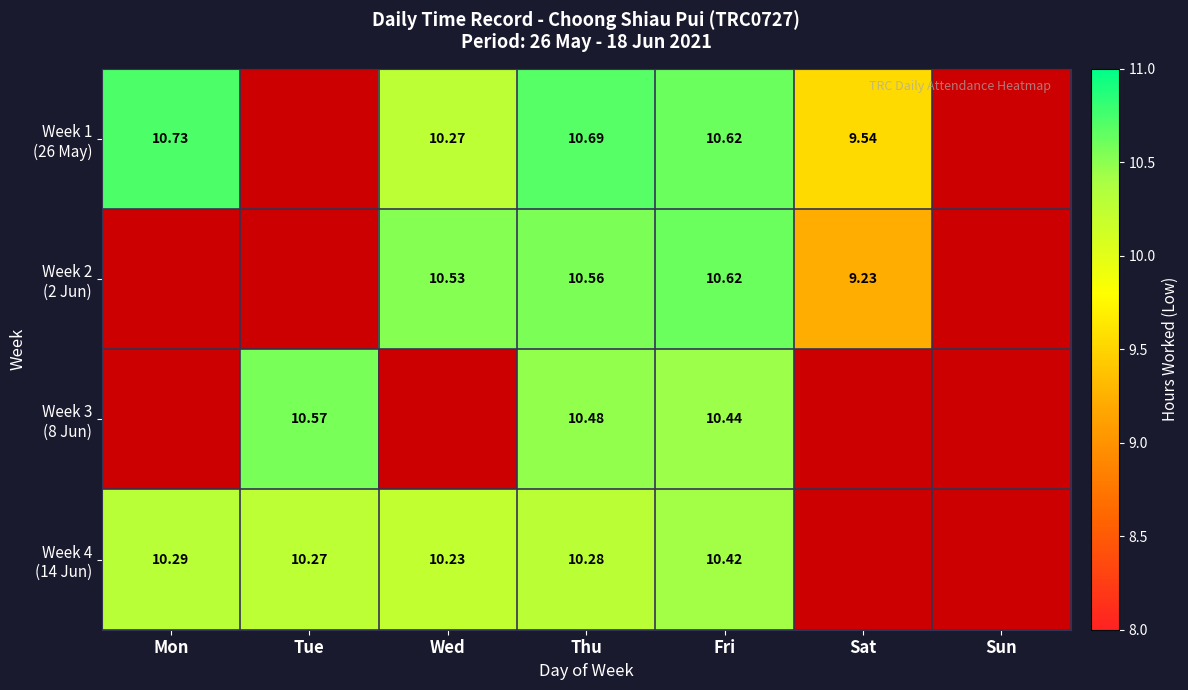

Between Thu and Sat, which series saw the biggest shift?

Week 2 (2 Jun)